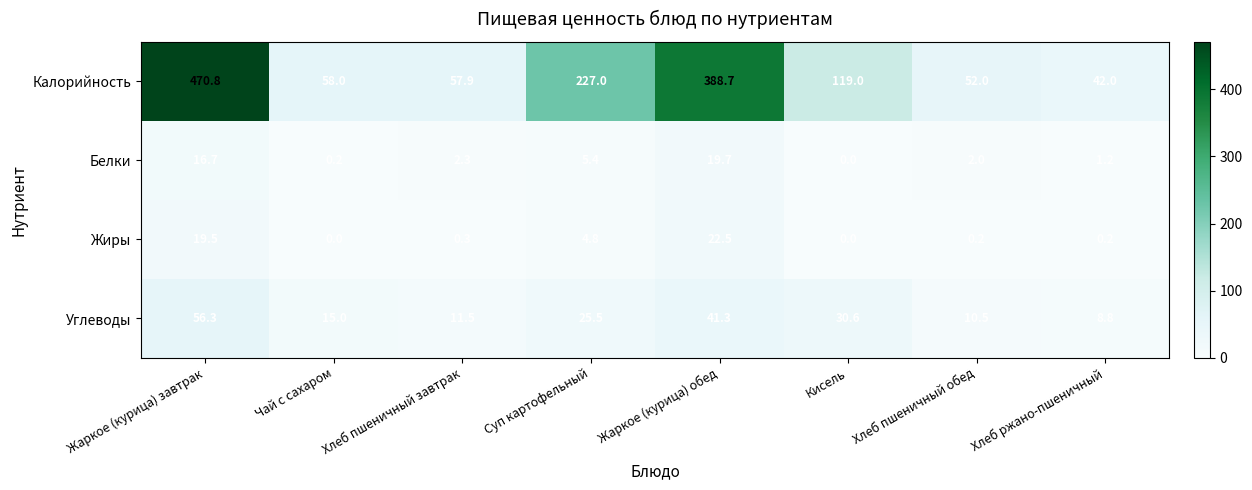

Where is Калорийность nearest to the value 256?

Суп картофельный